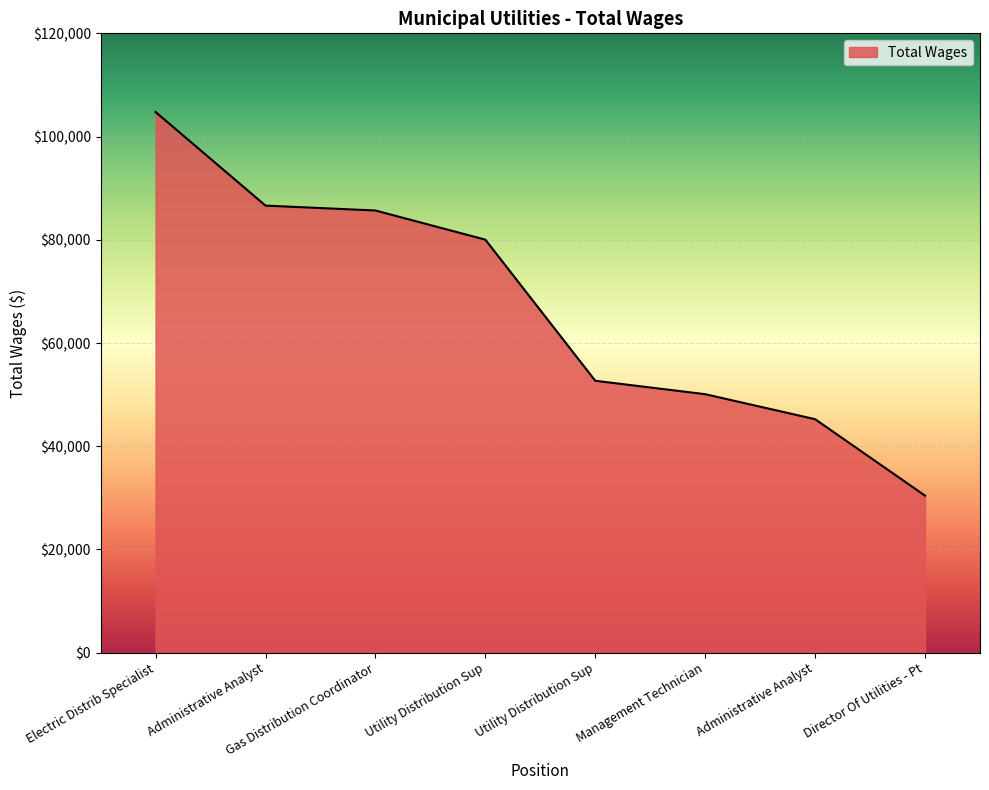

Does the chart have visible grid lines?

Yes